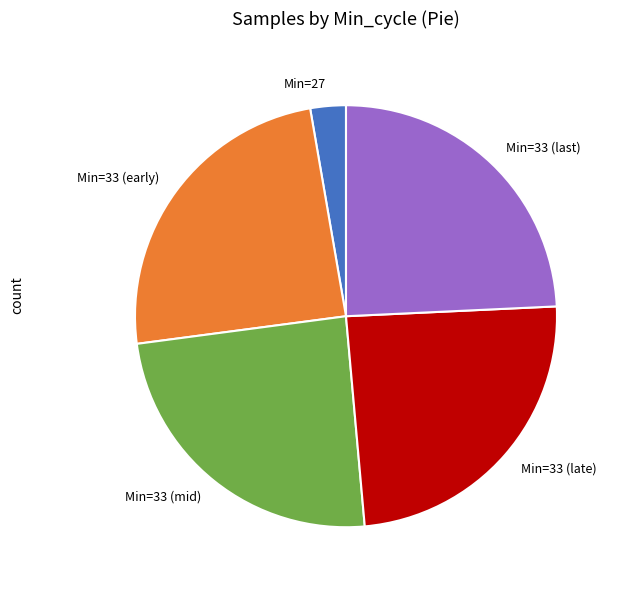

What is the smallest slice in the pie chart?

Min=27